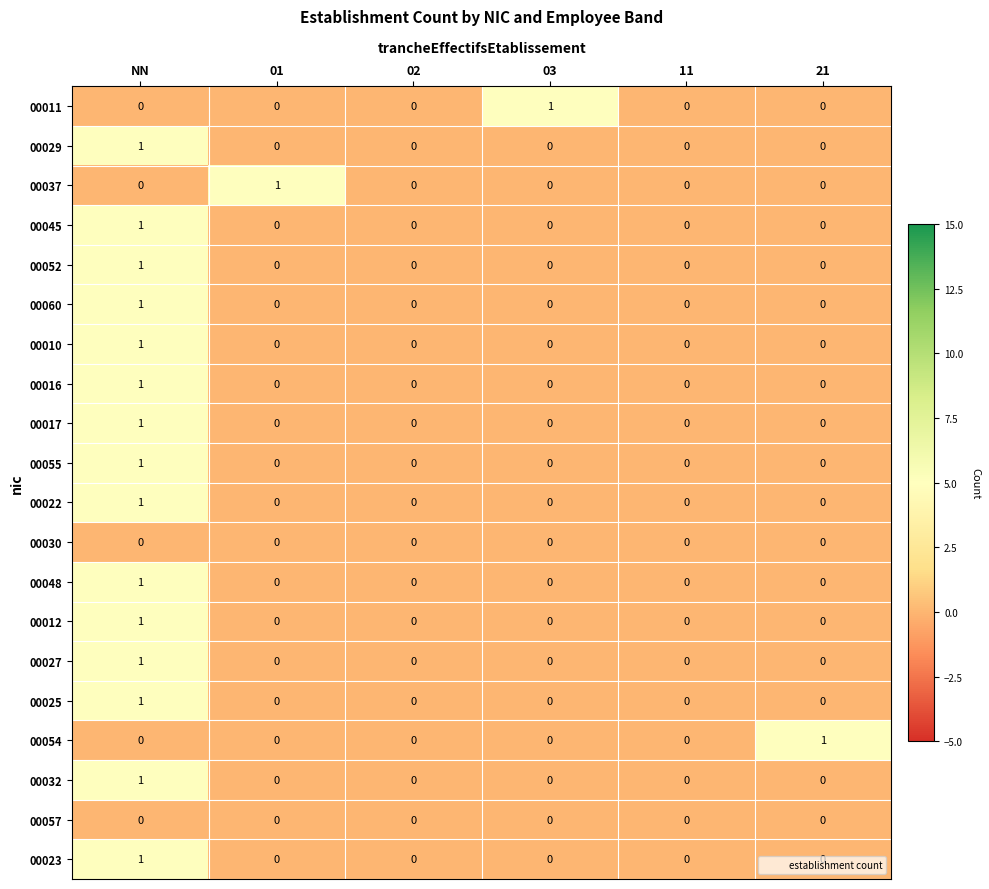

How many 00012 values are between 0 and 1?

6